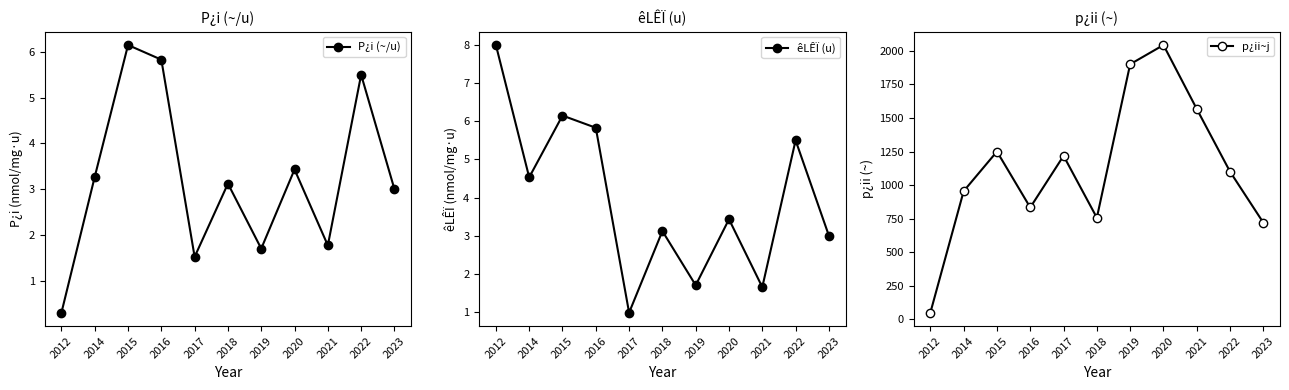

Reading right to left, extract all data points from this chart.

P¿i (~/u): 2023=3.0	2022=5.5	2021=1.8	2020=3.4	2019=1.7	2018=3.1	2017=1.5	2016=5.8	2015=6.2	2014=3.3	2012=0.3
êLÊÏ (u): 2023=3.0	2022=5.5	2021=1.6	2020=3.4	2019=1.7	2018=3.1	2017=1.0	2016=5.8	2015=6.2	2014=4.5	2012=8.0
p¿ii~j: 2023=720.0	2022=1100.0	2021=1567.0	2020=2043.0	2019=1900.0	2018=757.0	2017=1218.0	2016=833.3	2015=1250.0	2014=955.0	2012=50.0